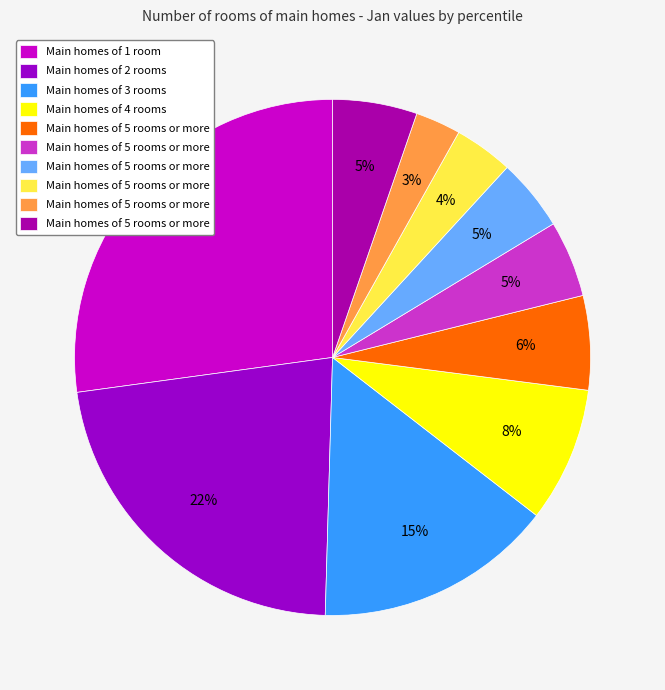

How many slices are in this pie chart?

10